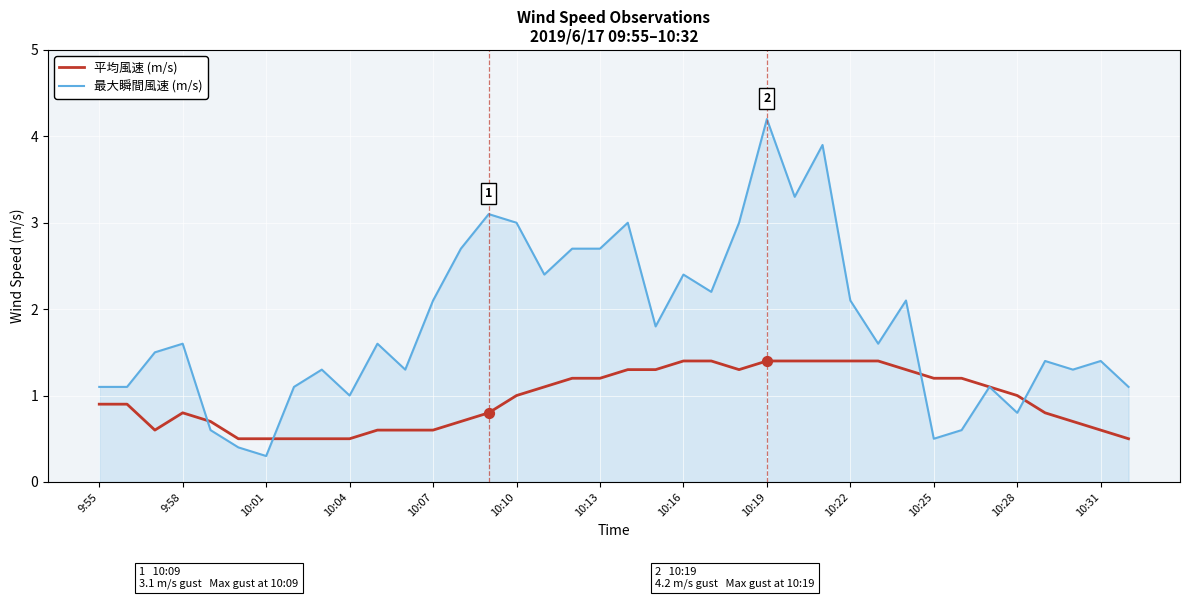

Which series has the largest range (max minus min)?

最大瞬間風速 (m/s)